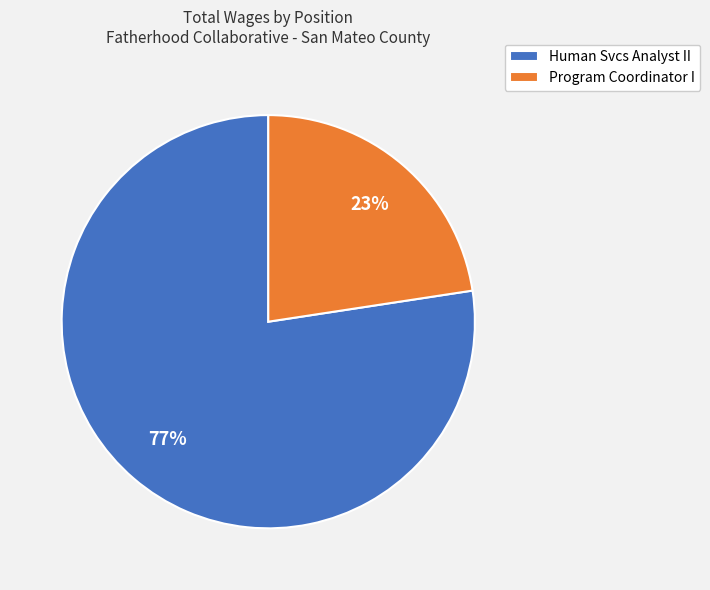

Which has a higher value, Program Coordinator I or Human Svcs Analyst II?

Human Svcs Analyst II